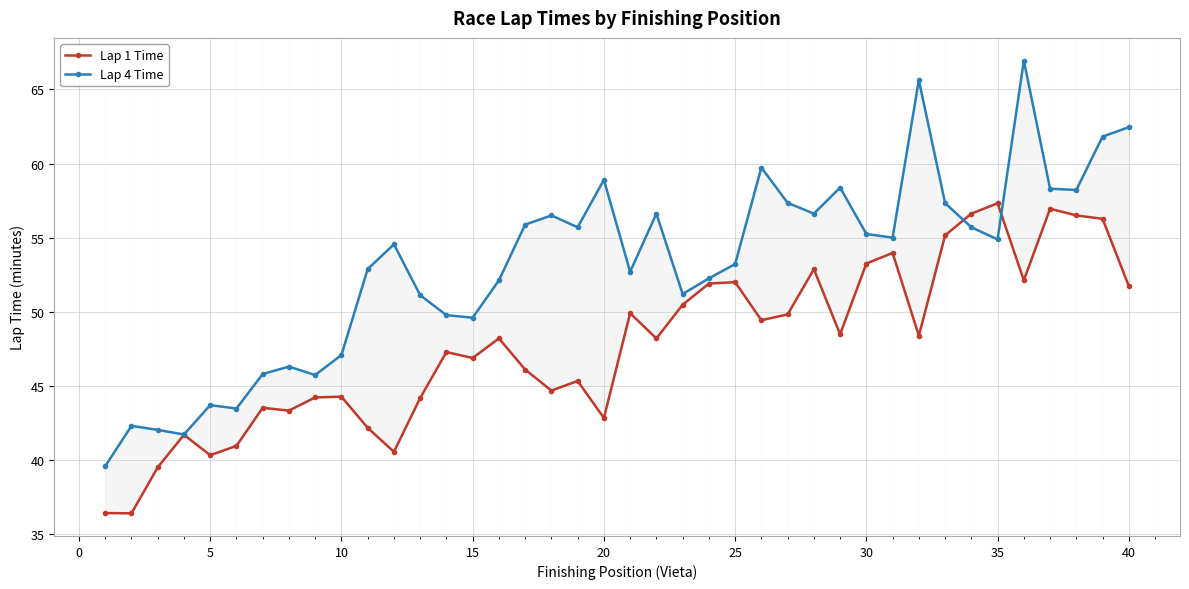

What is the sum of all Lap 1 Time values?

1910.2